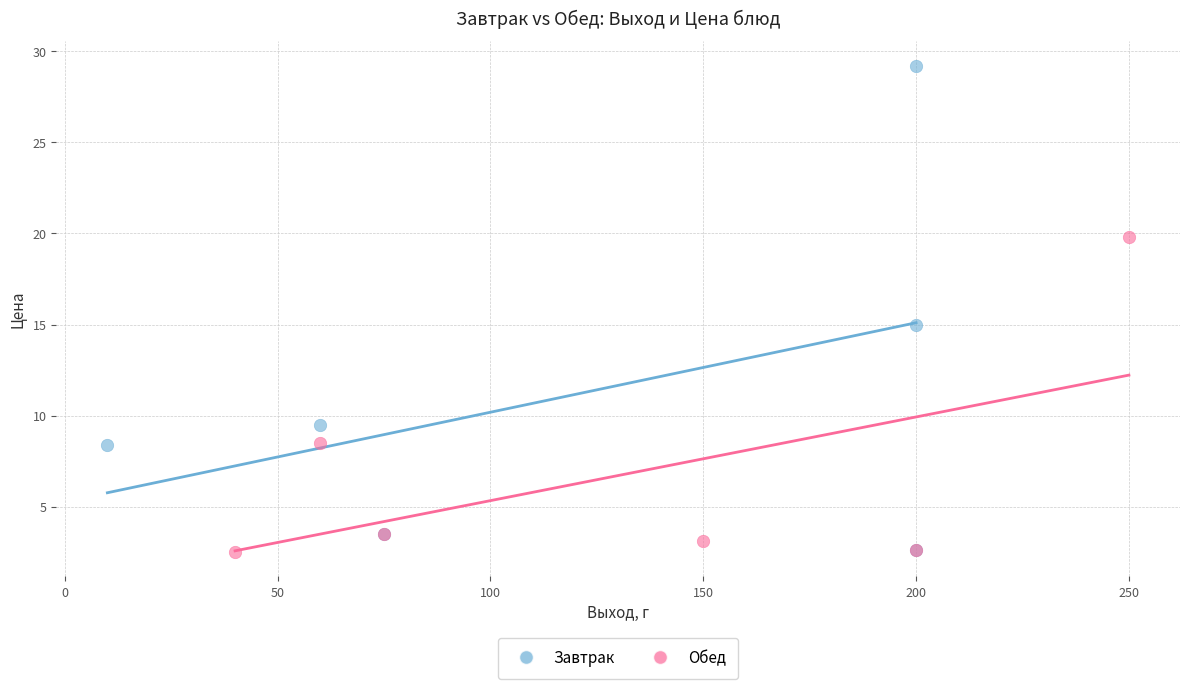

Which series contains the highest Y value?

Завтрак